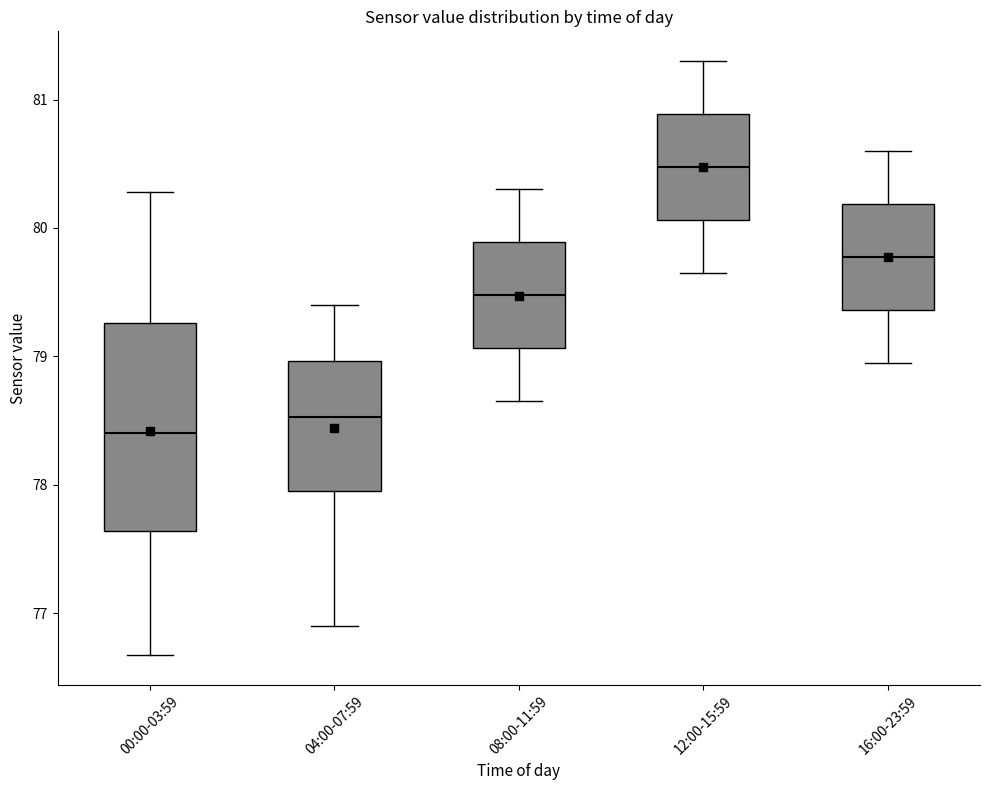

Reading left to right, transcribe this box plot: for each box, give where its median line is, the range the box spans, and where its two whiskers end, as read against the y-axis. The values are not printed on the chart, so give them approximately, as read against the axis.

00:00-03:59: median 78.4, box 77.6 to 79.3, whiskers 76.7 to 80.3
04:00-07:59: median 78.5, box 78.0 to 79.0, whiskers 76.9 to 79.4
08:00-11:59: median 79.5, box 79.1 to 79.9, whiskers 78.7 to 80.3
12:00-15:59: median 80.5, box 80.1 to 80.9, whiskers 79.7 to 81.3
16:00-23:59: median 79.8, box 79.4 to 80.2, whiskers 79.0 to 80.6